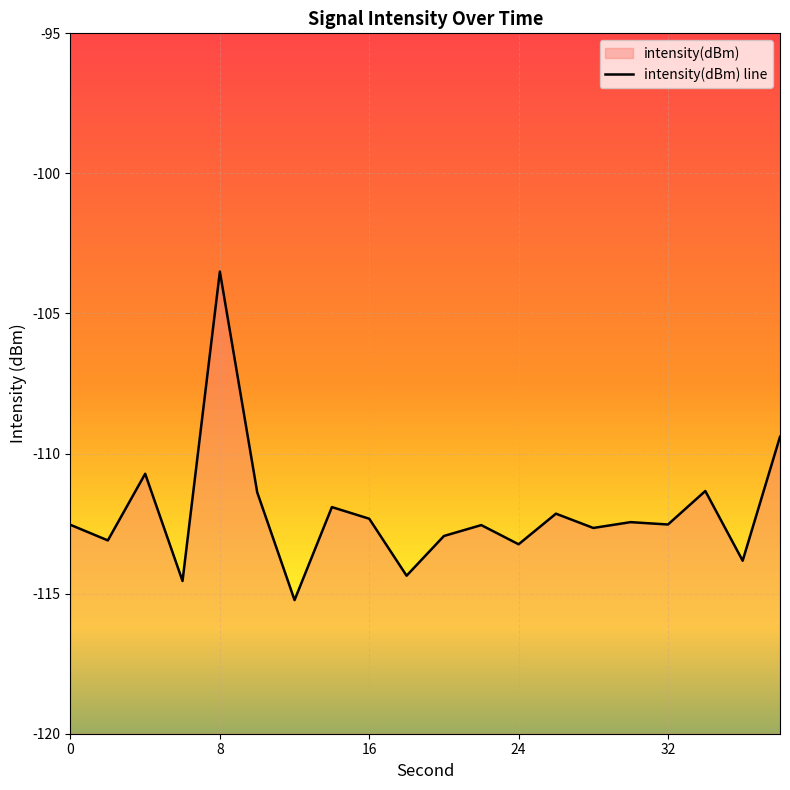

How many lines are shown in the chart?

1